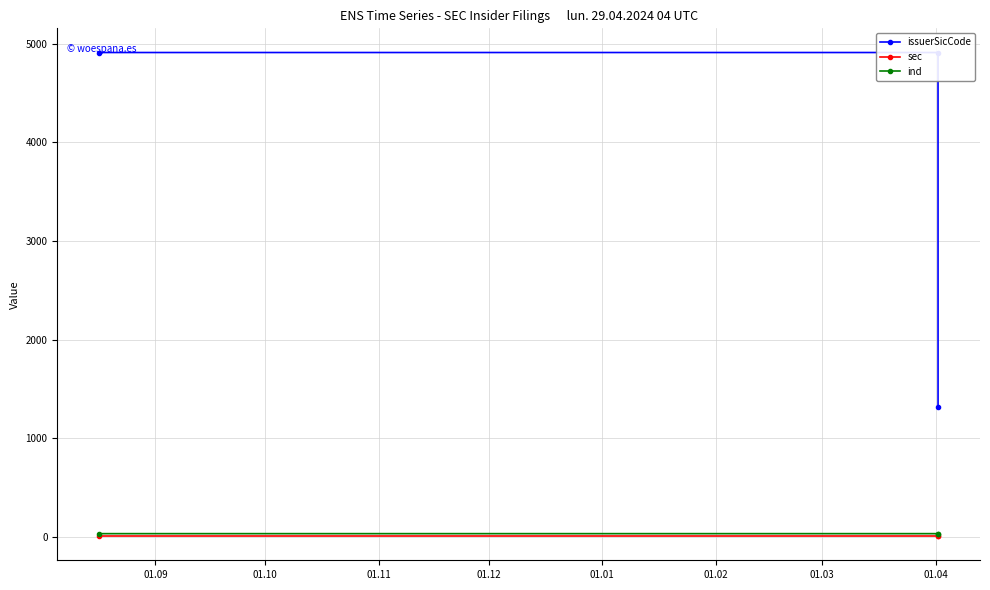

Which series changed the most between 01.10 and 01.11?

issuerSicCode